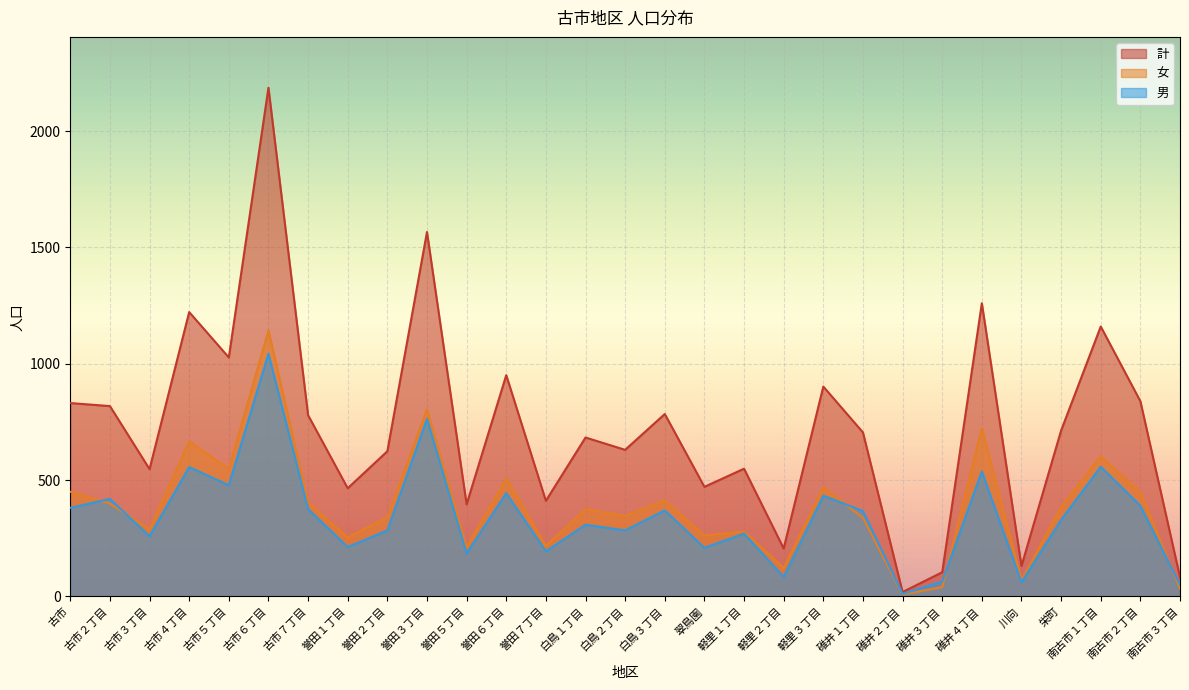

True or false: 男 has a value of 61 at 川向.

True